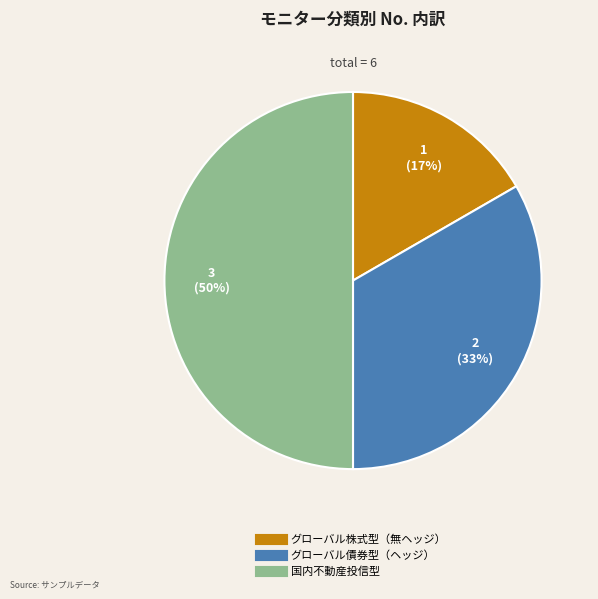

Does グローバル株式型（無ヘッジ） represent more than half of the total?

No